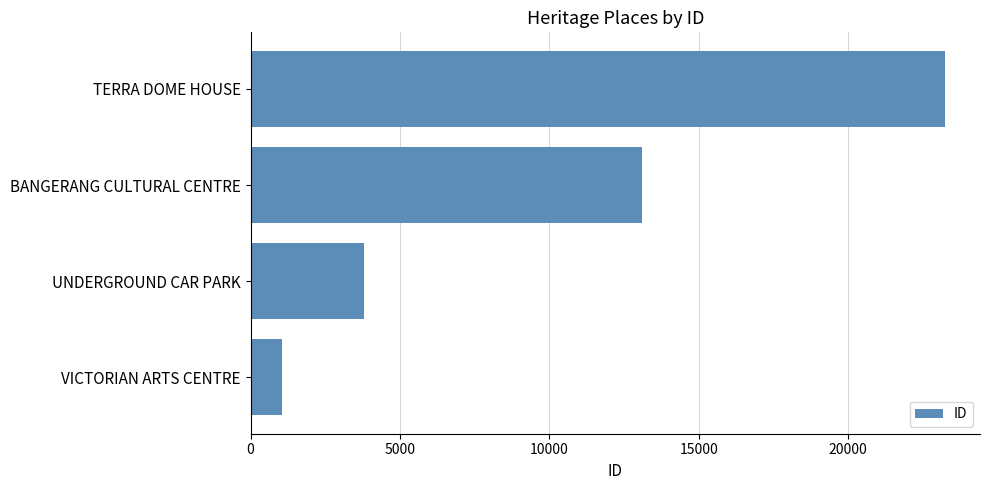

Does the chart contain stacked bars?

No